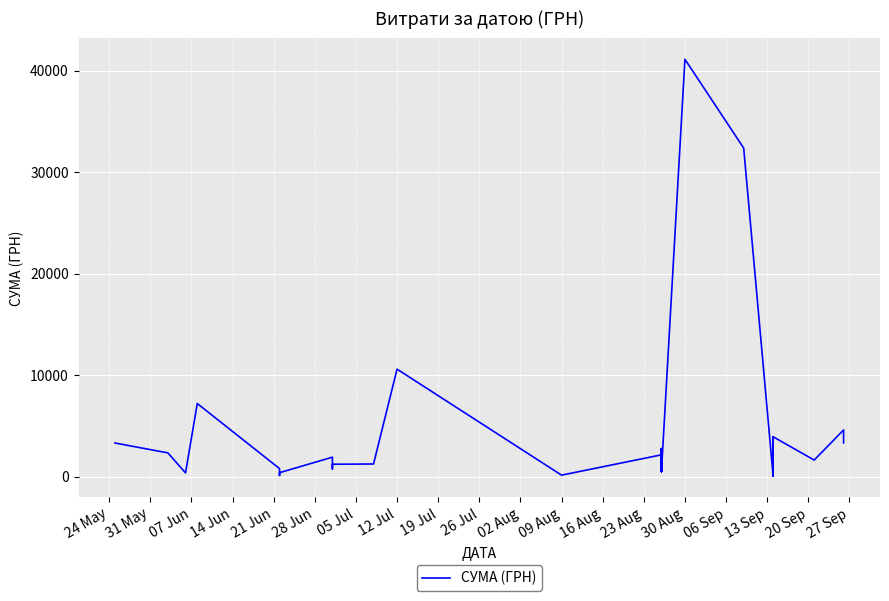

What is the label of the 35th point from the right?

28 Jun